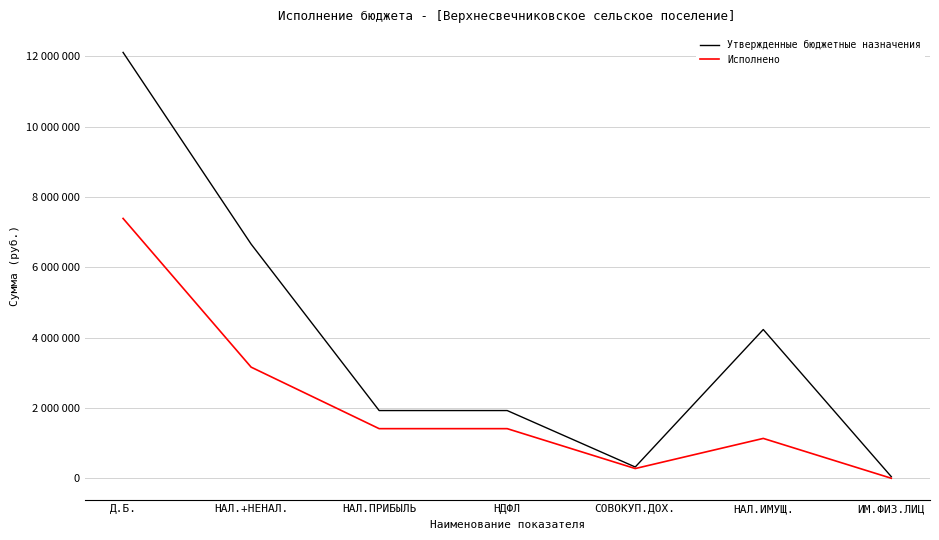

Reading left to right, what are all the values shown in this chart?

Утвержденные бюджетные назначения: 12113780.9	6663100.0	1929700.0	1929700.0	324400.0	4233600.0	49400.0
Исполнено: 7392617.9	3164117.9	1414782.0	1414782.0	280495.2	1137224.5	4272.6